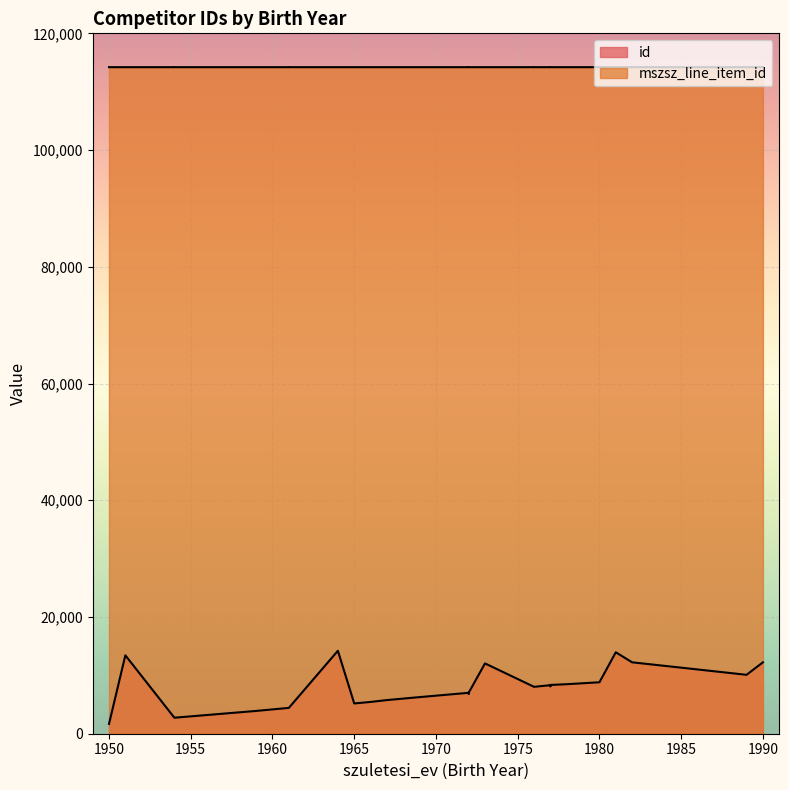

At how many categories does at least one series exceed 81526?

30